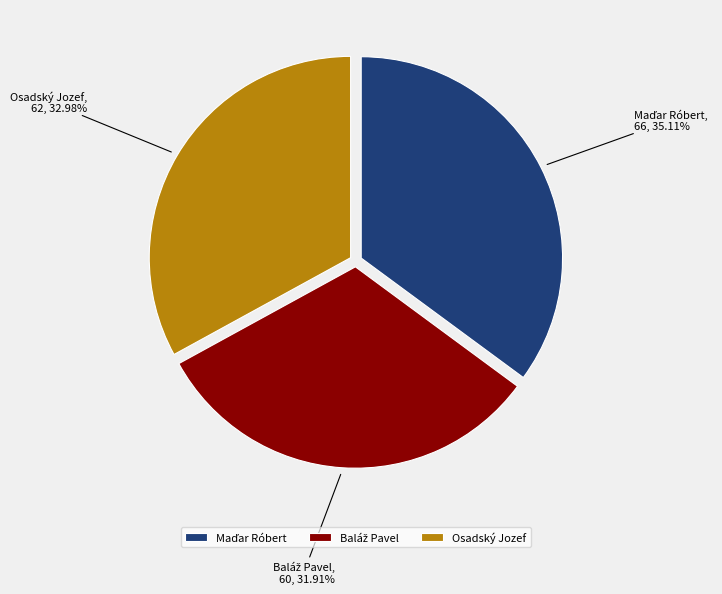

Is there a majority slice in this chart?

No